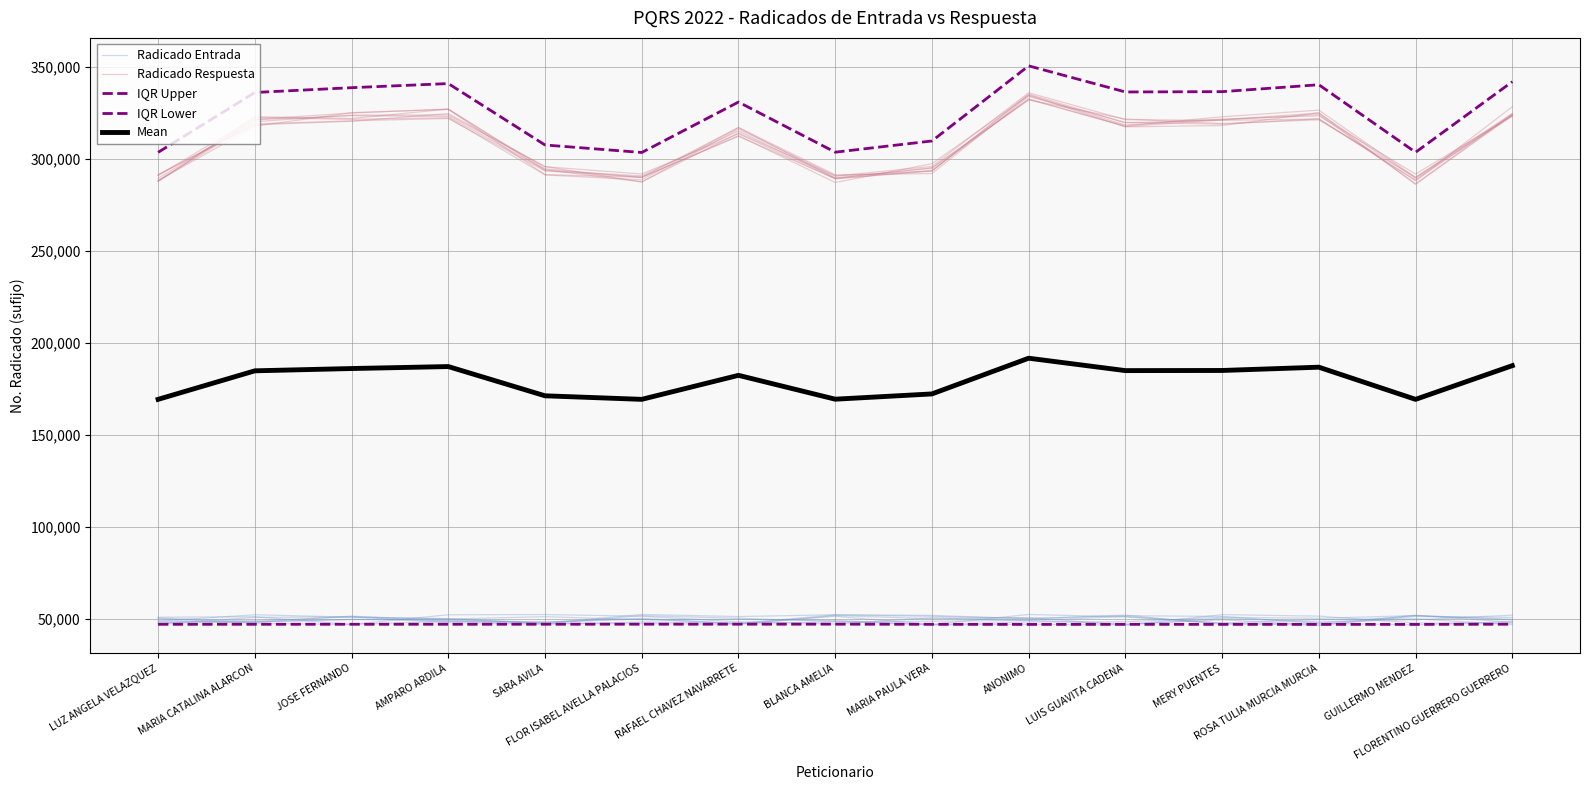

What is the label of the 14th point from the right?

MARIA CATALINA ALARCON